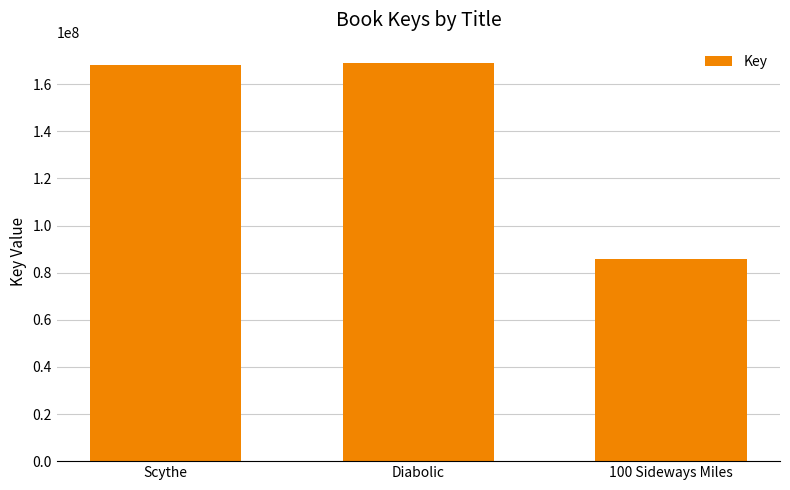

Count the number of categories in the chart.

3